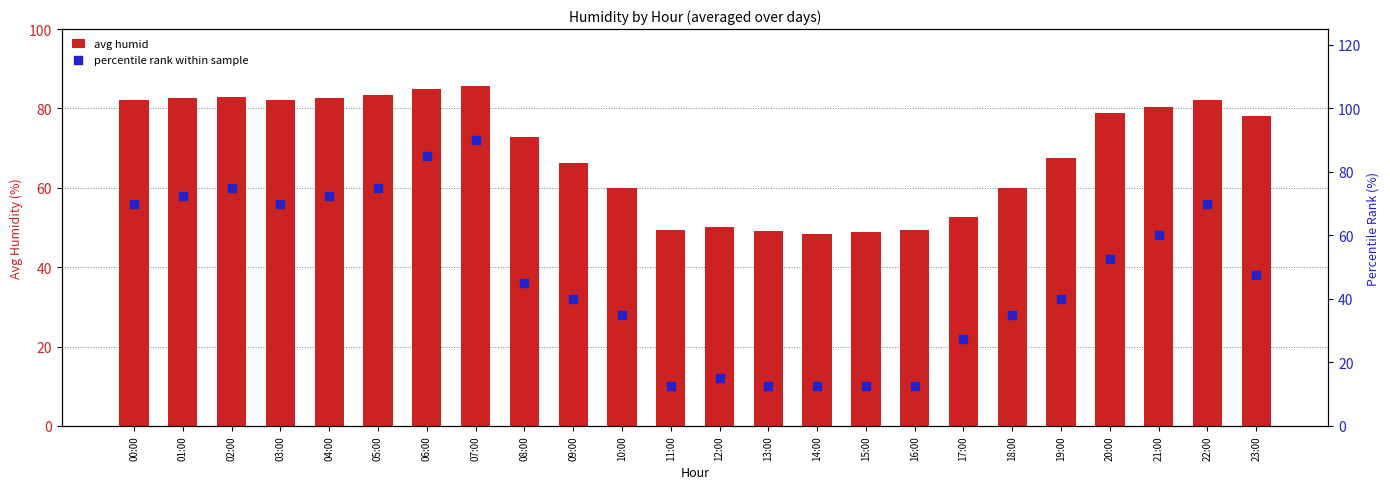

Which series reaches the maximum Y coordinate?

percentile rank within sample